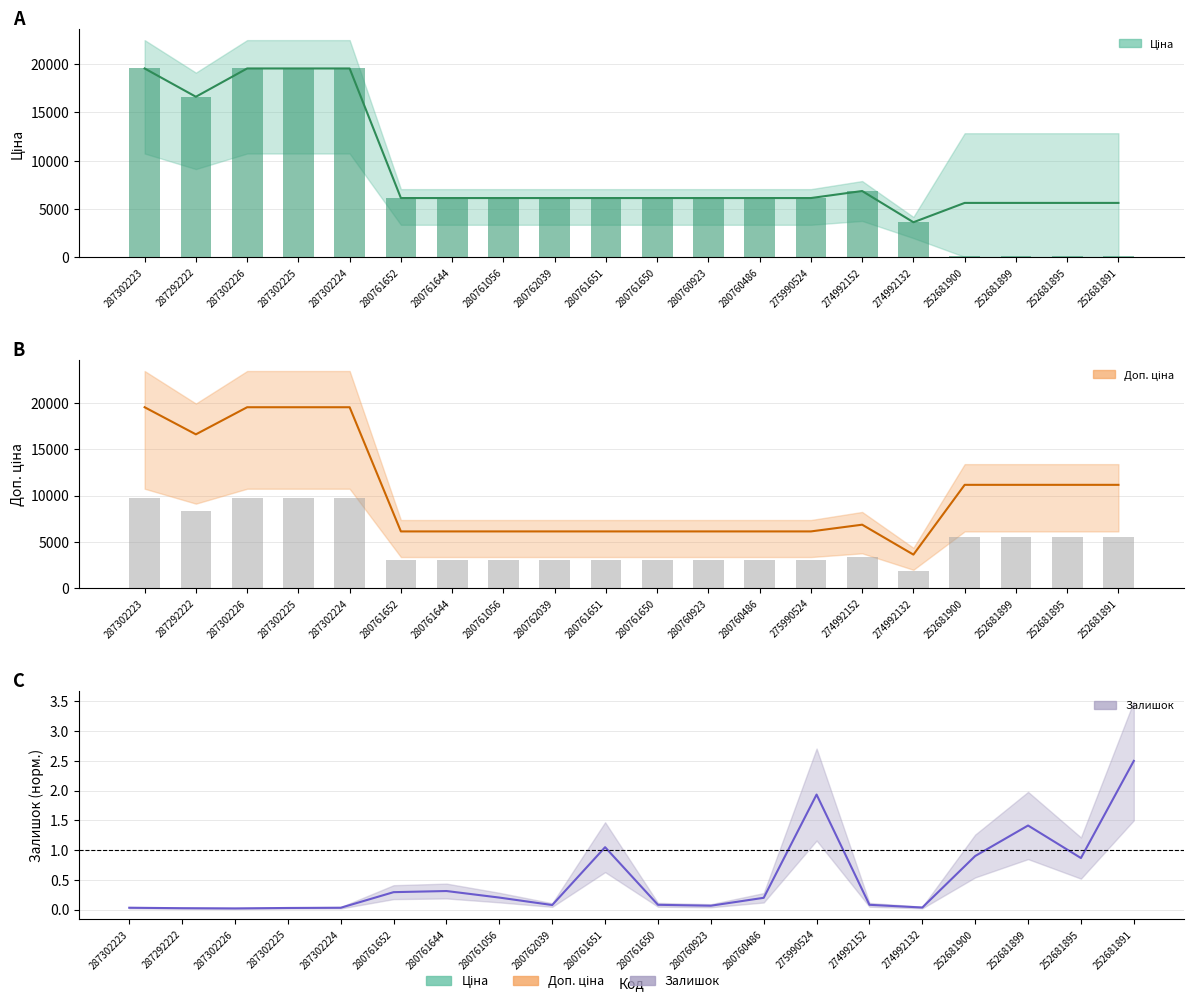

Count the number of data series in this chart.

3